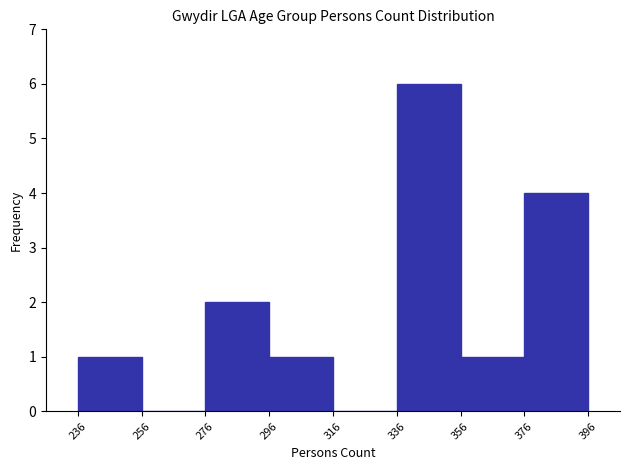

Reading left to right, list every bar in this chart as the range it spans on the x-axis followed by its height. The values are not printed on the chart, so give them approximately, as read against the axis.

236 to 256: 1
256 to 276: 0
276 to 296: 2
296 to 316: 1
316 to 336: 0
336 to 356: 6
356 to 376: 1
376 to 396: 4